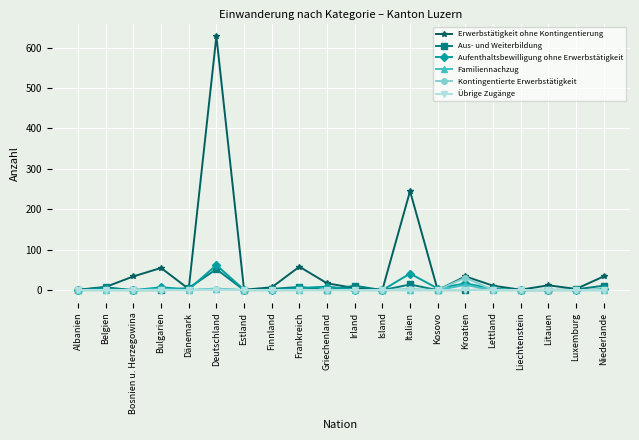

True or false: Familiennachzug has more than 0 points higher than both neighbors.

True